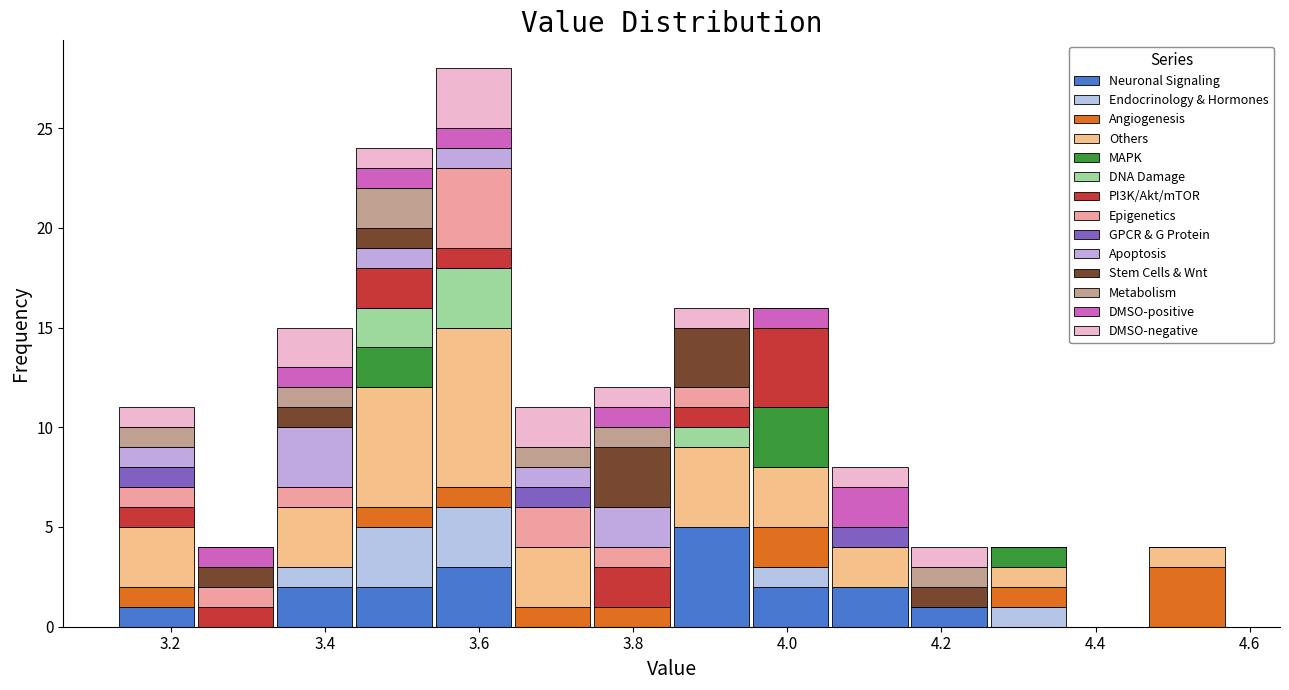

Reading left to right, transcribe this chart: for each stacked bar, give the range it covers on the x-axis and its total height. Neither the bar edges nor the heights are printed on the chart, so give them approximately, as read against the axes.

3.14 to 3.24: 11
3.24 to 3.34: 4
3.34 to 3.44: 15
3.44 to 3.54: 24
3.54 to 3.64: 28
3.64 to 3.74: 11
3.74 to 3.86: 12
3.86 to 3.96: 16
3.96 to 4.06: 16
4.06 to 4.16: 8
4.16 to 4.26: 4
4.26 to 4.36: 4
4.36 to 4.46: 0
4.46 to 4.58: 4